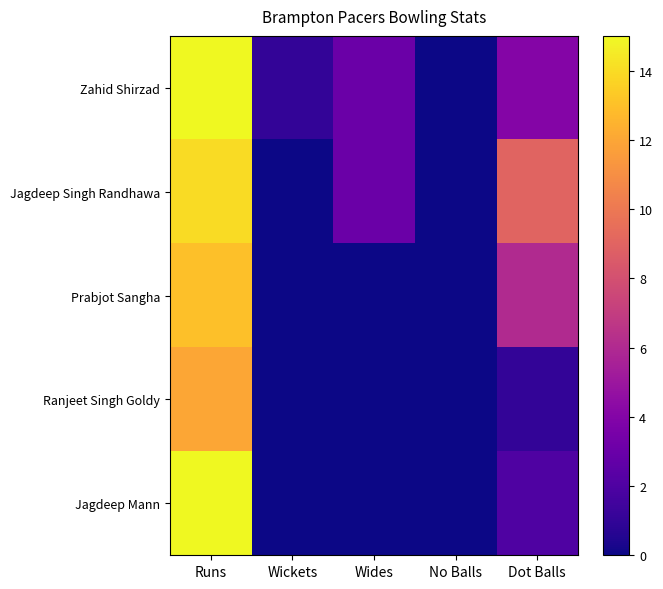

At which category does the chart reach its peak across all series?

Runs